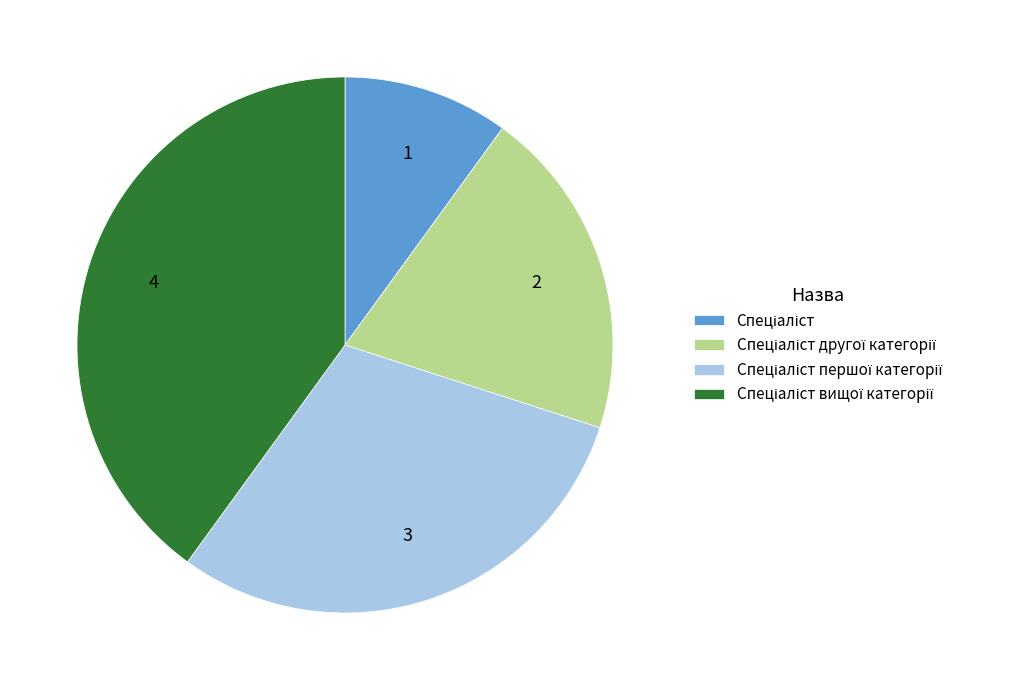

Does any single category account for the majority?

No